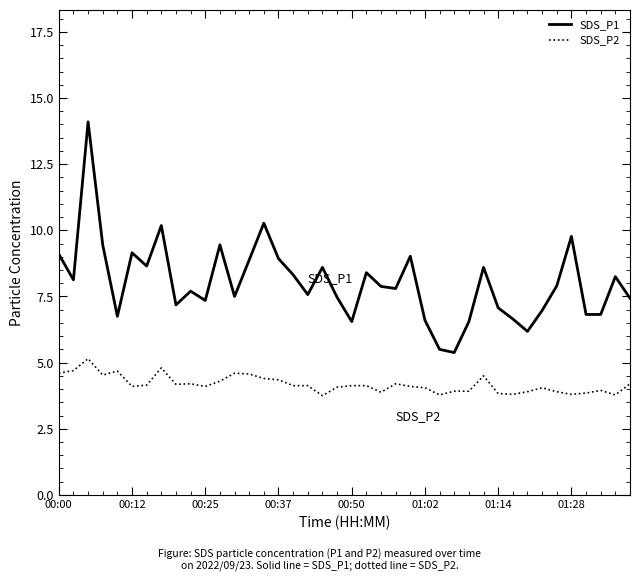

What is the highest value of the SDS_P2 series?

5.2